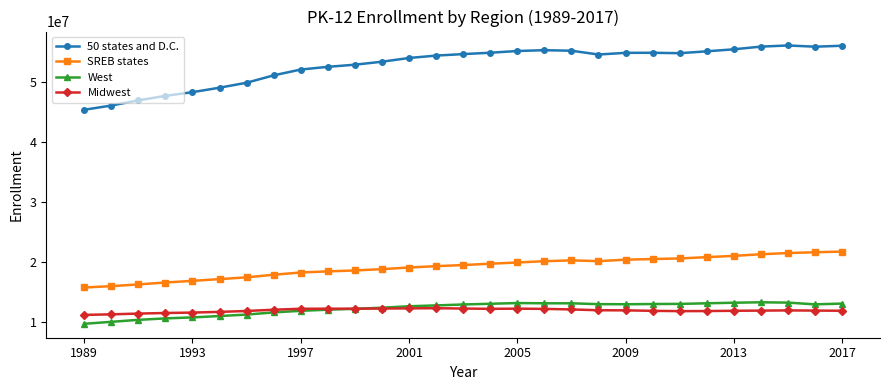

Which series has the largest total across all categories?

50 states and D.C.